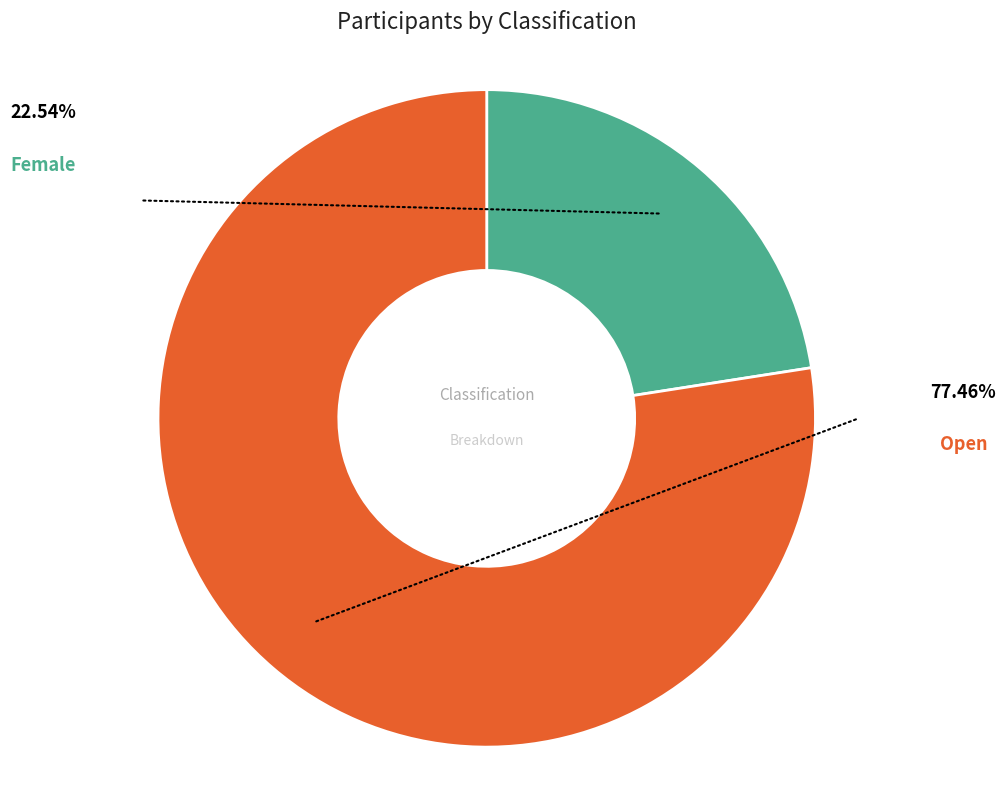

Is there any slice that represents more than half of the pie?

Yes